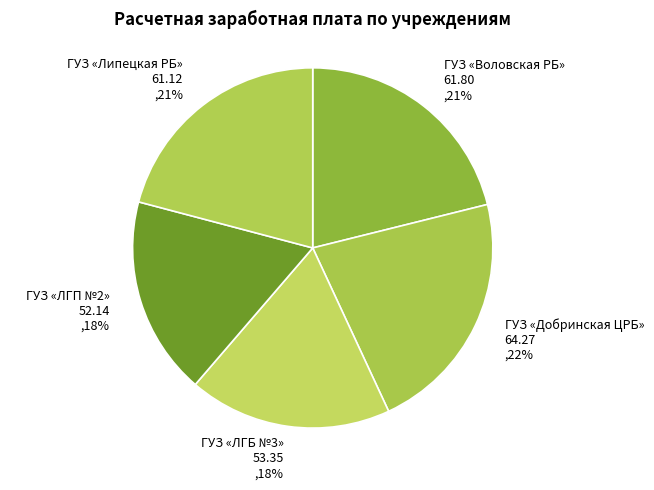

Which category has the biggest portion of the pie?

ГУЗ «Добринская ЦРБ»